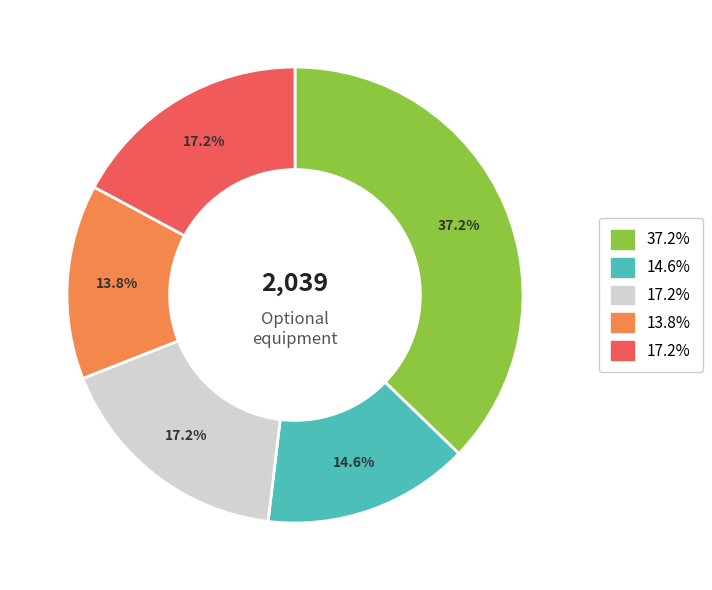

Is there any slice that represents more than half of the pie?

No